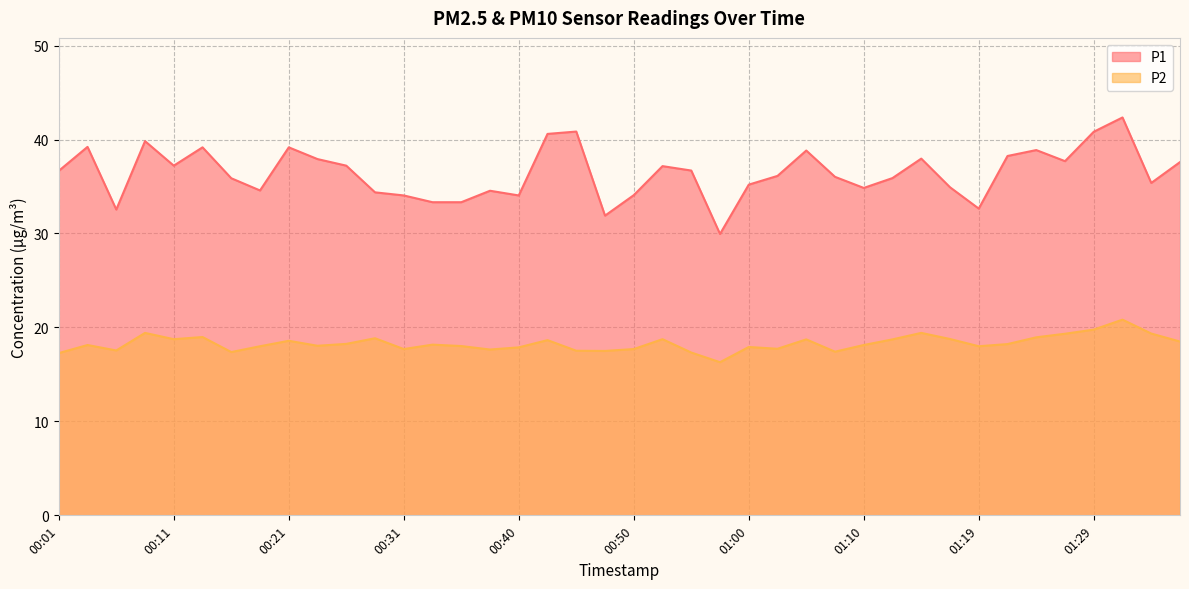

Rank the categories by P2 value from highest to lowest.

01:32, 01:29, 00:09, 01:15, 01:34, 01:27, 00:14, 01:24, 00:28, 01:17, 00:11, 00:53, 01:05, 01:12, 00:43, 00:21, 01:36, 00:26, 01:22, 00:33, 00:04, 01:10, 00:23, 00:35, 00:18, 01:19, 01:00, 00:40, 01:02, 00:31, 00:50, 00:38, 00:06, 00:45, 00:48, 01:07, 00:16, 00:55, 00:01, 00:58